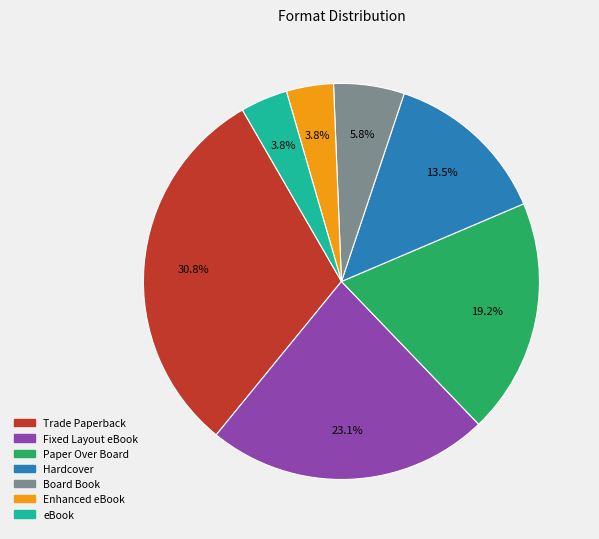

Does Fixed Layout eBook account for over 50% of the chart?

No